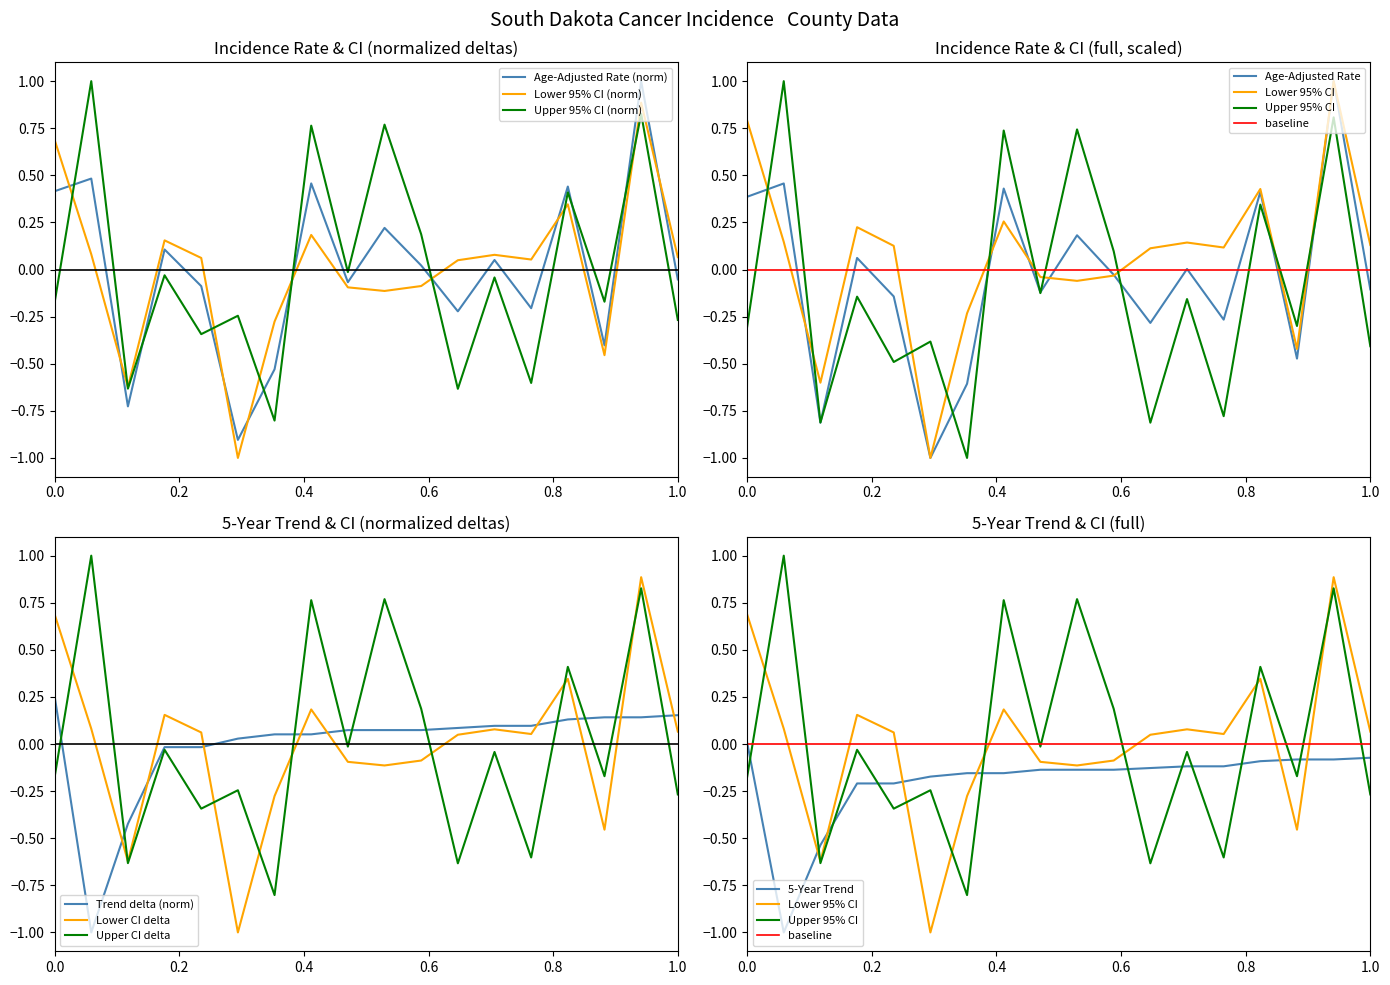

Is it true that Recent 5-Year Trend equals -0.1 at Lyman County?

True